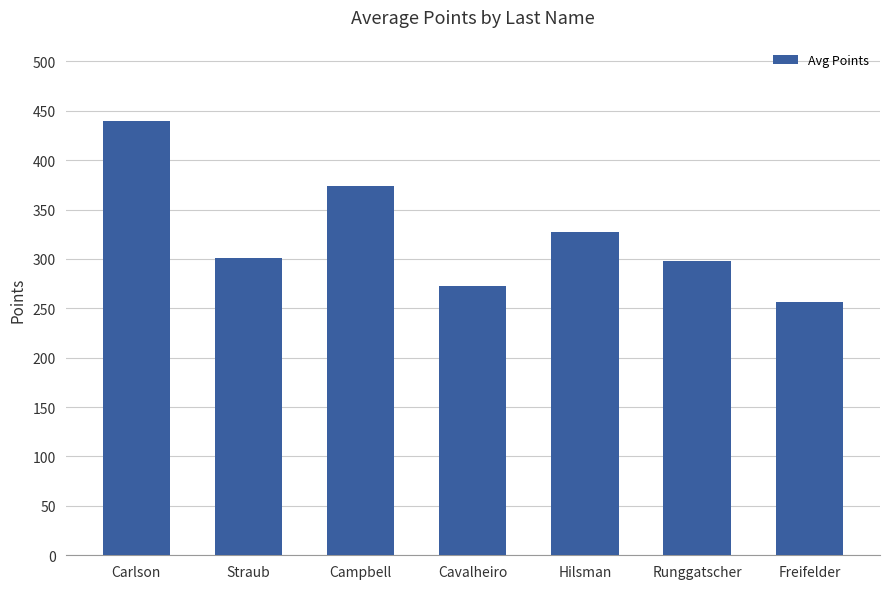

What is the change in value from Straub to Cavalheiro?

-28.8